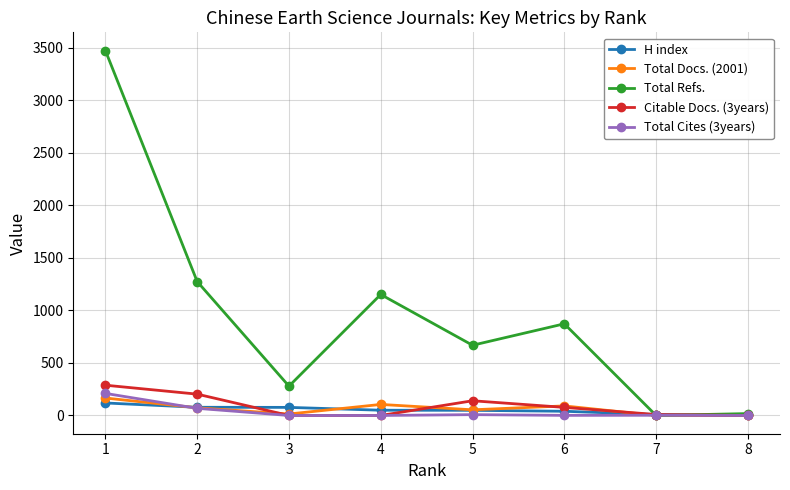

Between 5 and 7, which series saw the biggest shift?

Total Refs.